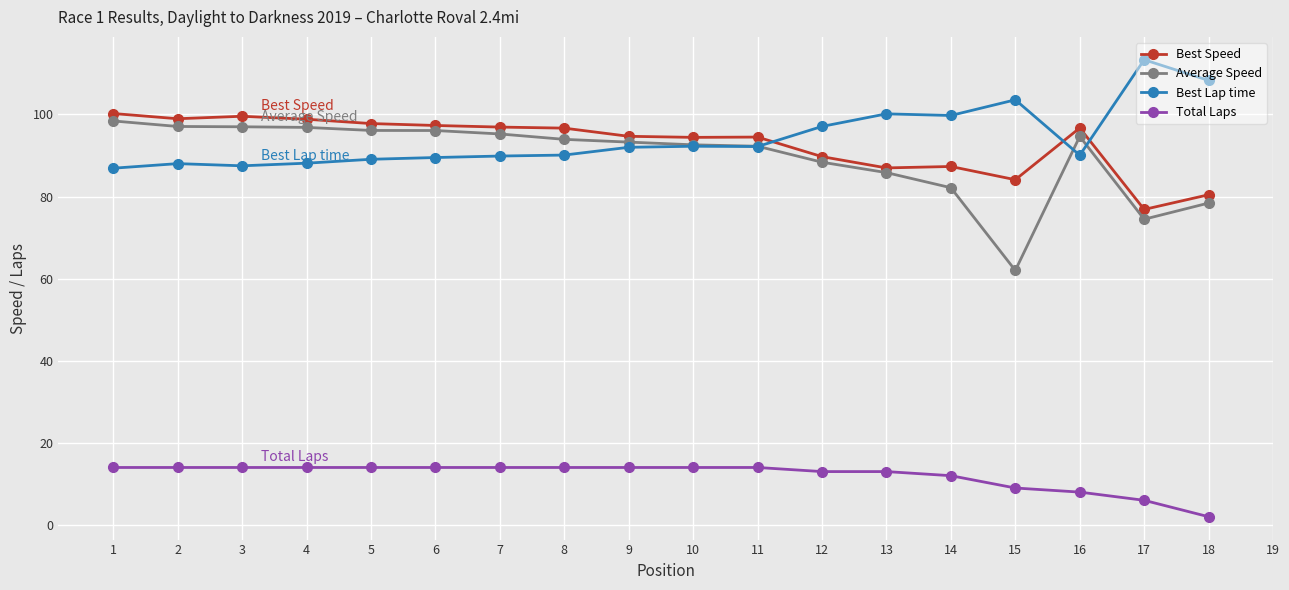

What is the difference between the Best Speed values at 13 and 2?

12.0